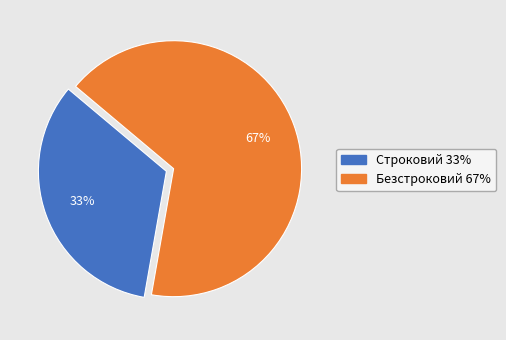

To the nearest percent, what portion does Строковий represent?

33%